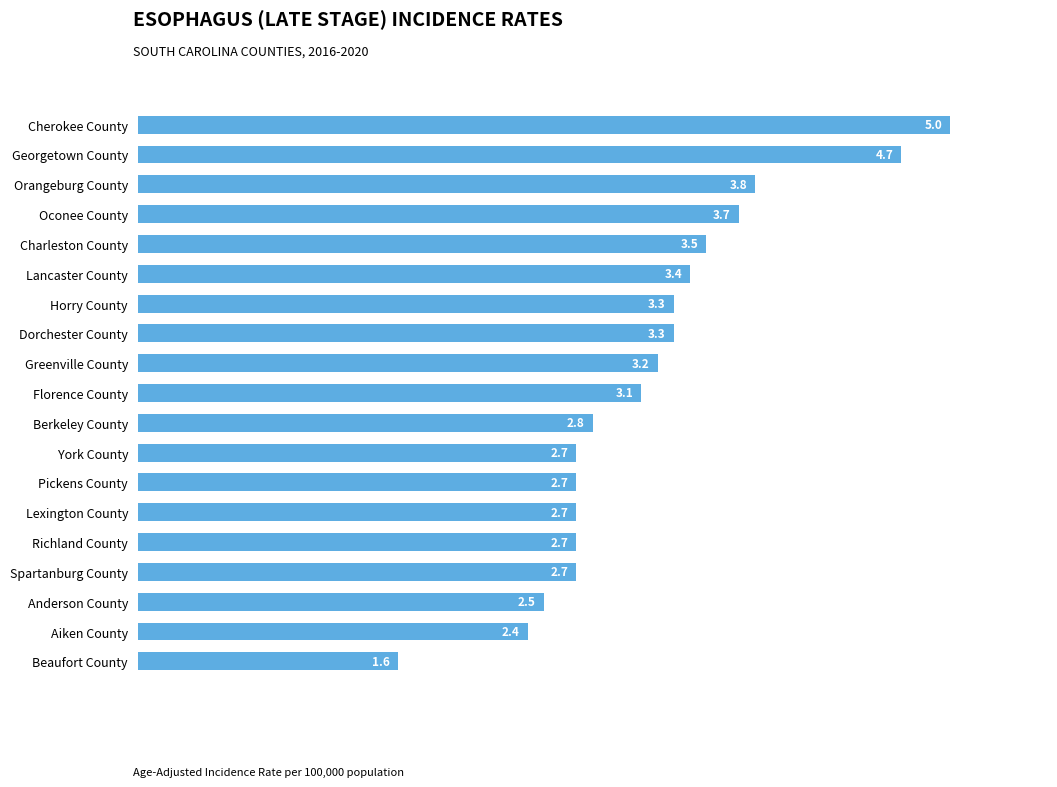

Reading bottom to top, transcribe all the data shown in this chart.

1.6	2.4	2.5	2.7	2.7	2.7	2.7	2.7	2.8	3.1	3.2	3.3	3.3	3.4	3.5	3.7	3.8	4.7	5.0